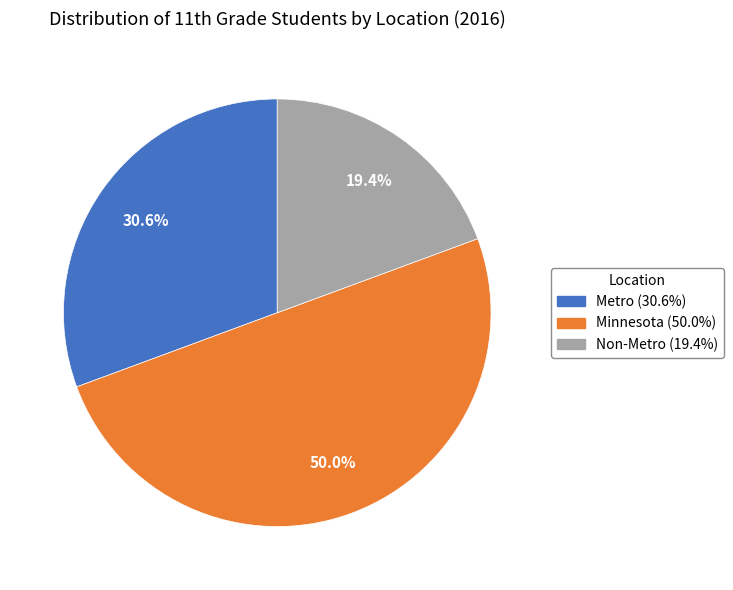

What is the ratio of the value at Minnesota to the value at Non-Metro?

2.6